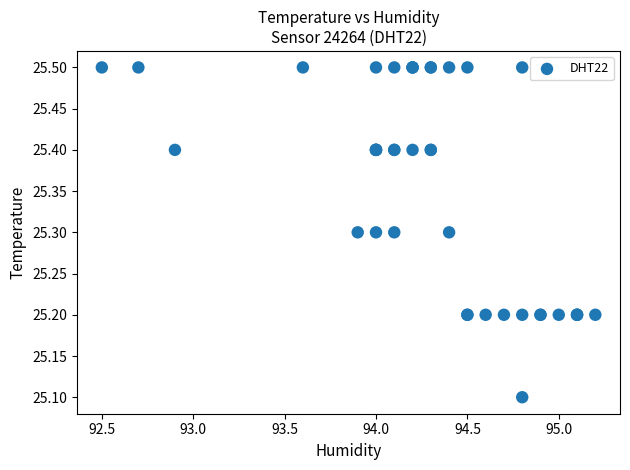

What Y value in the scatter plot is closest to 25?

25.1